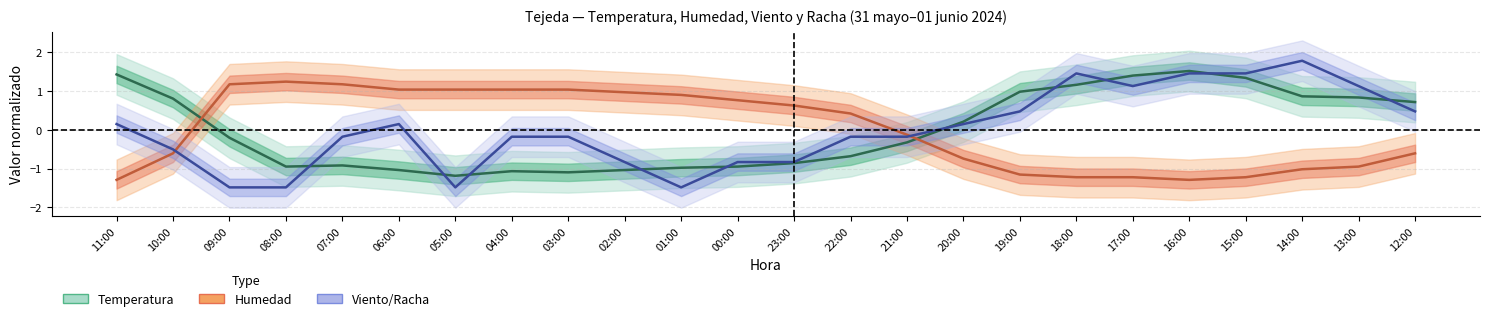

Which label corresponds to the smallest value in the chart?

09:00